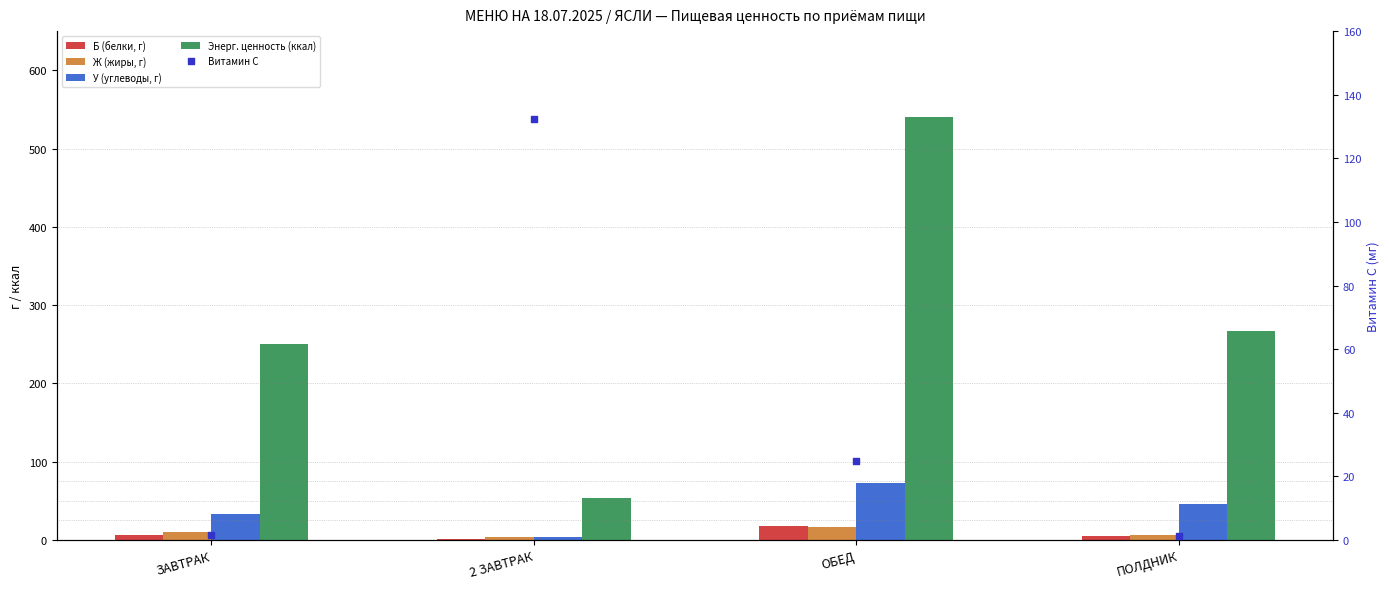

Which series contains the highest Y value?

Энерг. ценность (ккал)